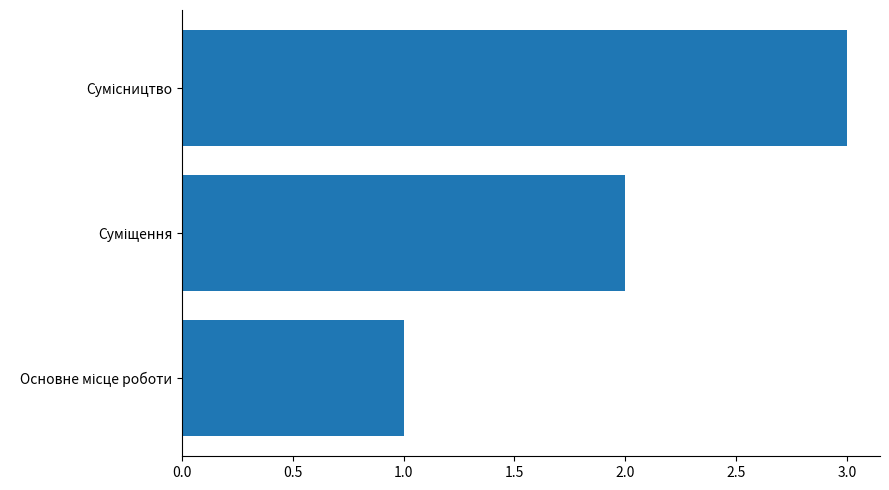

What is the greatest value displayed?

3